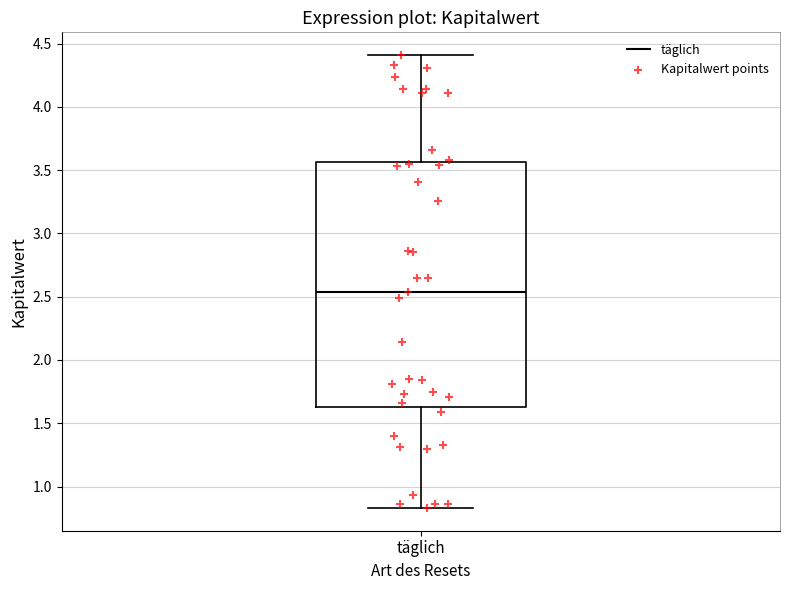

Read this box plot against the y-axis: the position of the median line, the range covered by the box, and the ends of both whiskers. The values are not printed on the chart, so give them approximately, as read against the axis.

median 2.55, box 1.65 to 3.55, whiskers 0.85 to 4.40